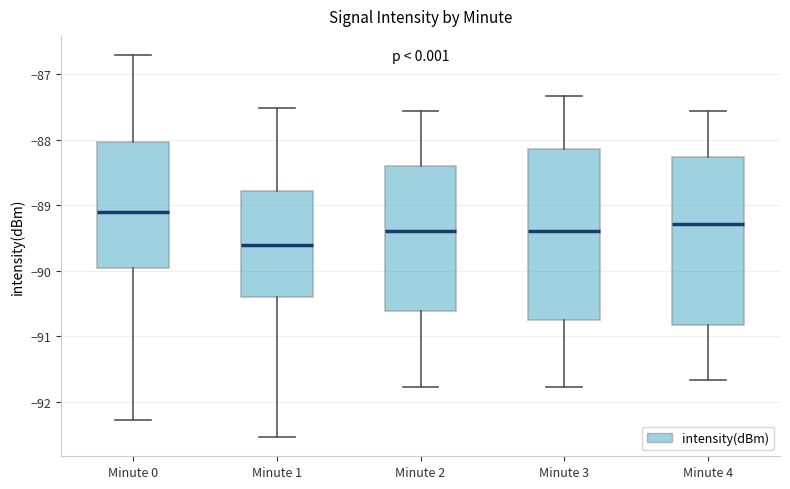

Which box's median line is the highest?

Minute 0